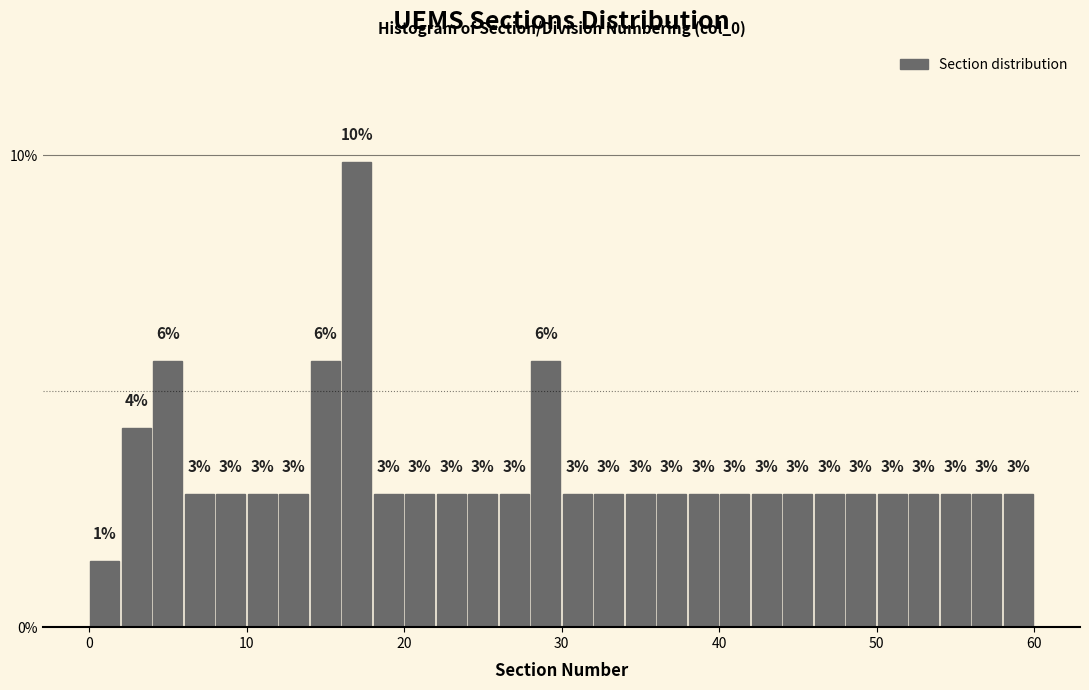

Read against the x-axis, roughly where is the centre of the tallest bar?

17